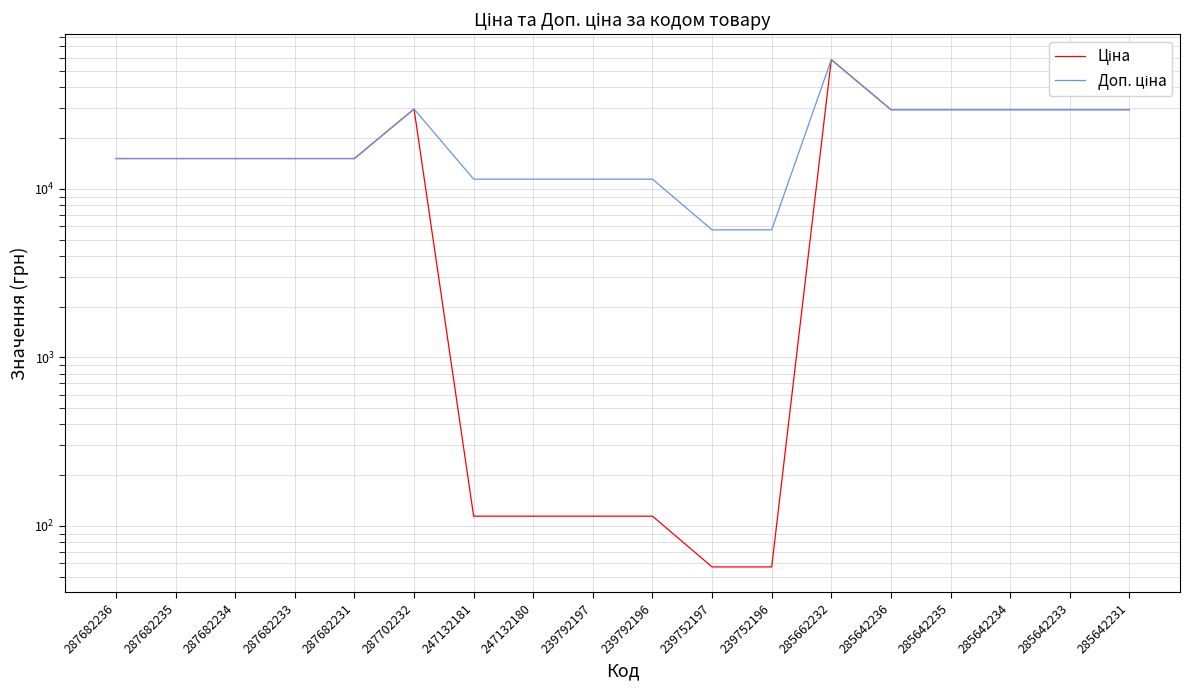

How many interior local peaks does the Ціна series have?

2